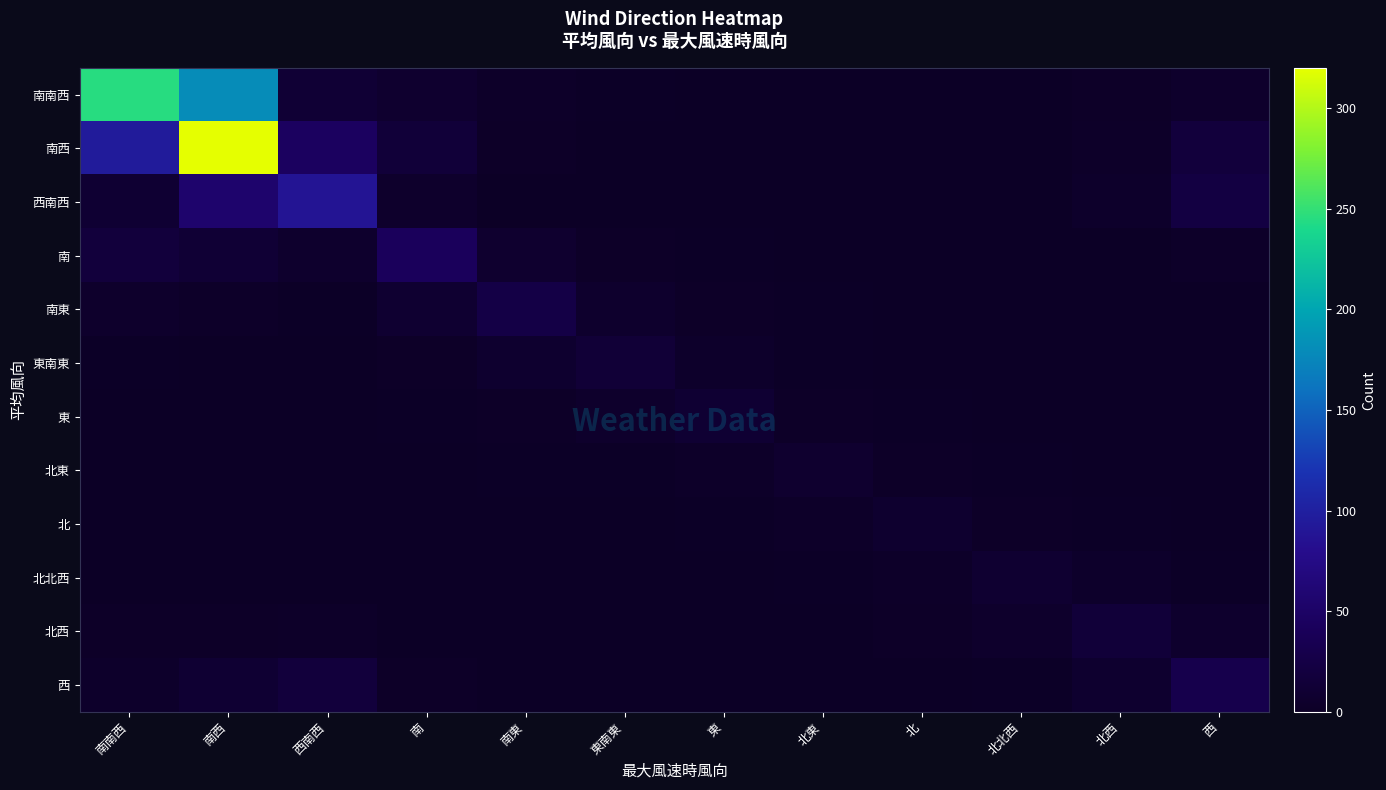

List the series in order of their peak value, highest first.

南西, 南南西, 西南西, 南, 西, 南東, 北西, 東南東, 東, 北北西, 北東, 北